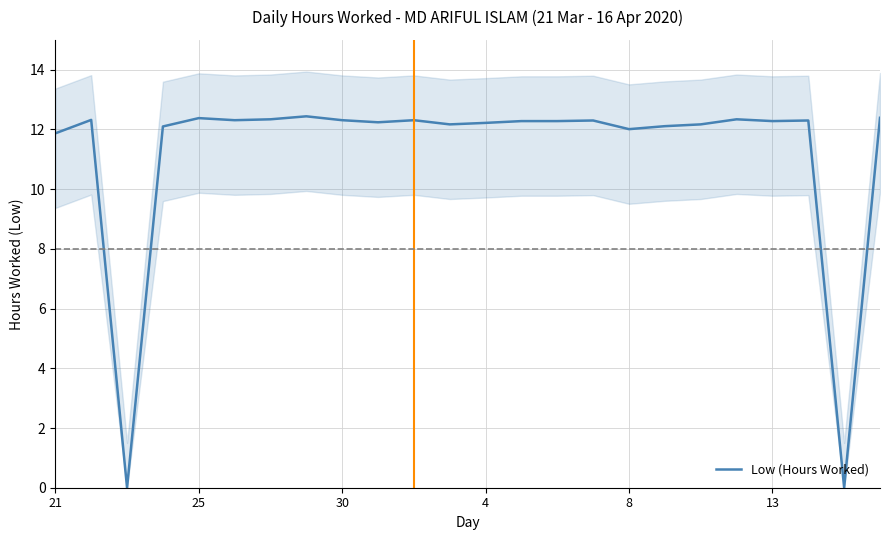

How many interior local valleys (lower than both neighbors) does the data have?

7